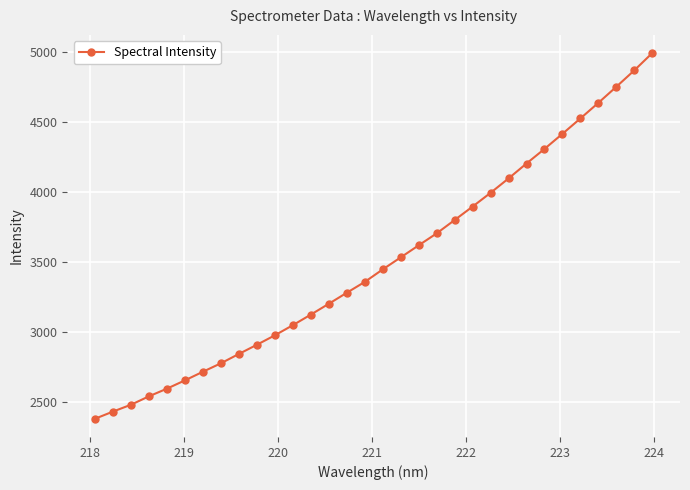

How many data points are above 3446?

16